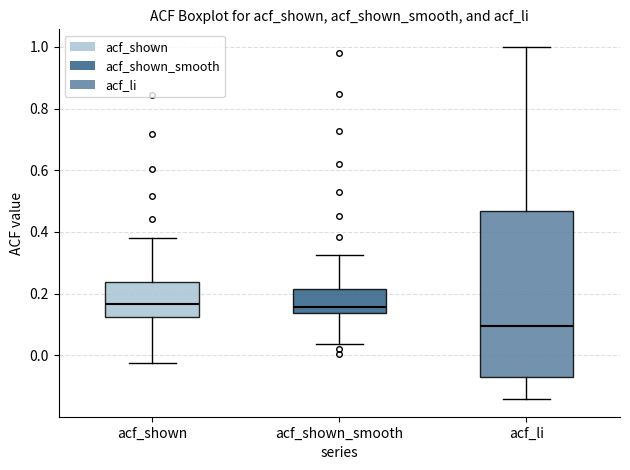

Which box is the tallest, from its lower edge to its upper edge?

acf_li